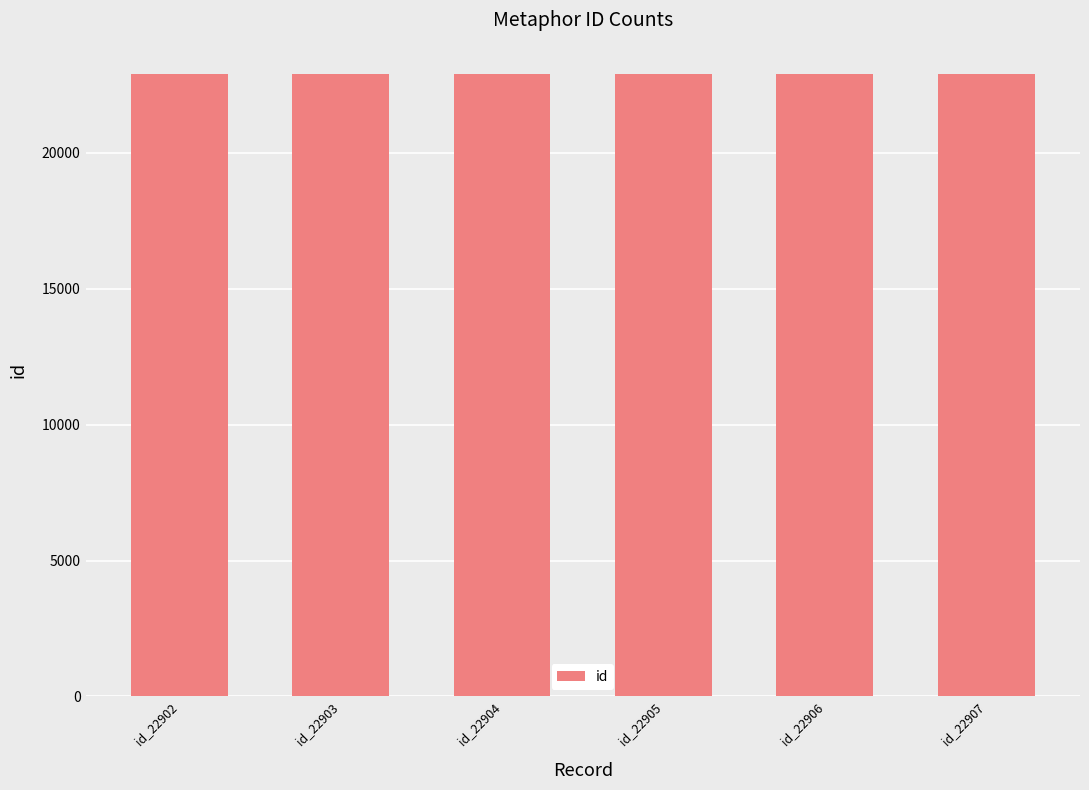

What is the maximum value shown in the chart?

22907